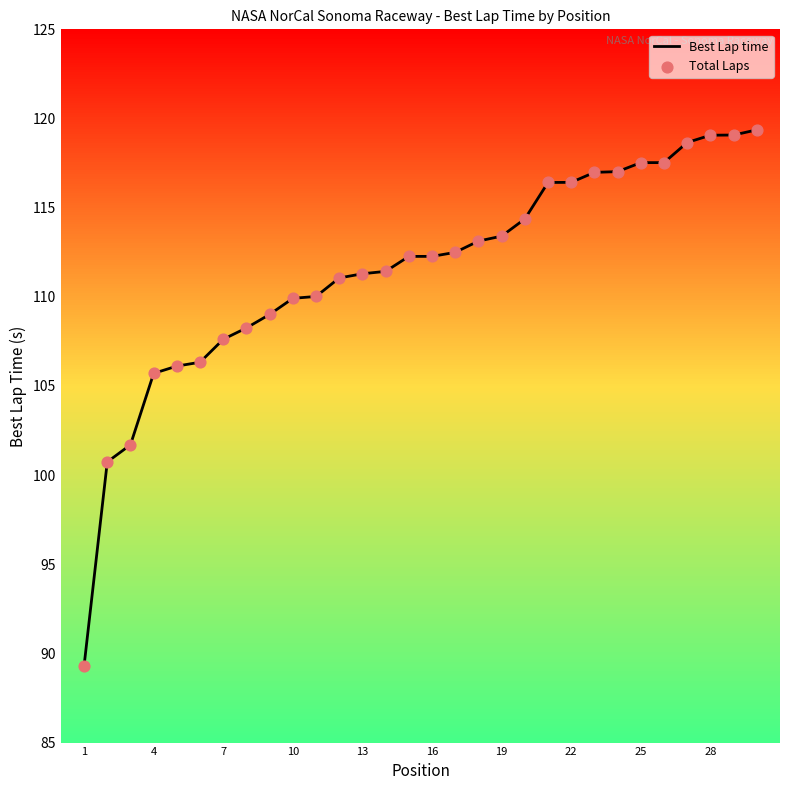

Is the value of Best Lap time at 27 greater than the value of Total Laps at 11?

Yes